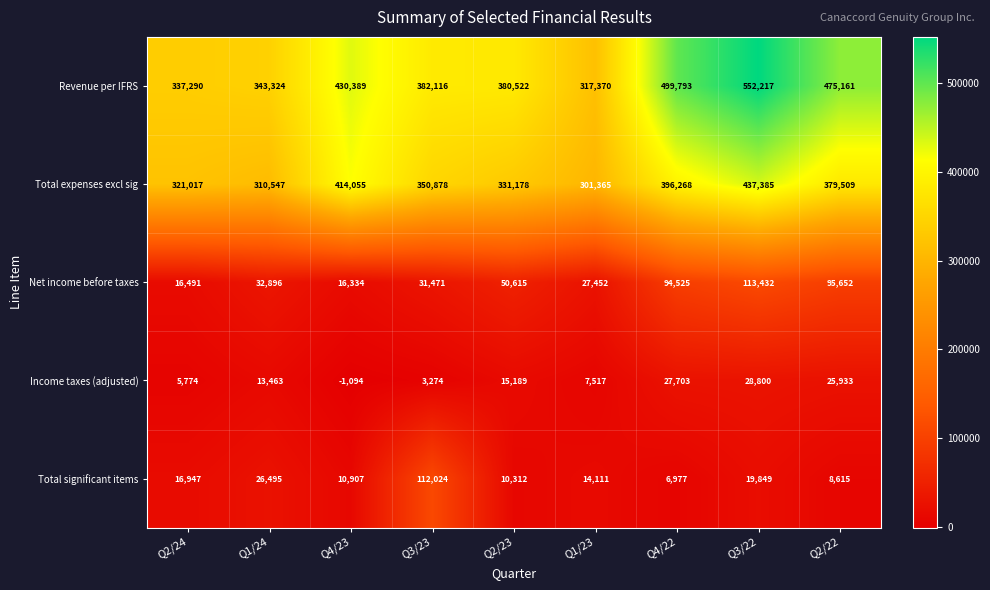

Rank the series at Q4/23 from highest to lowest value.

Revenue per IFRS, Total expenses excl sig, Net income before taxes, Total significant items, Income taxes (adjusted)